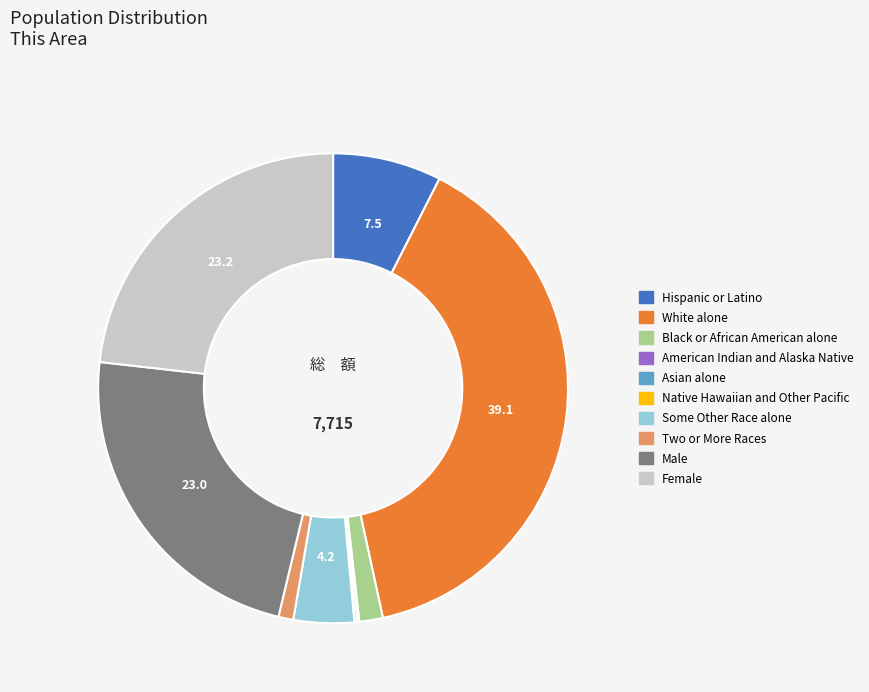

Does any single category account for the majority?

No